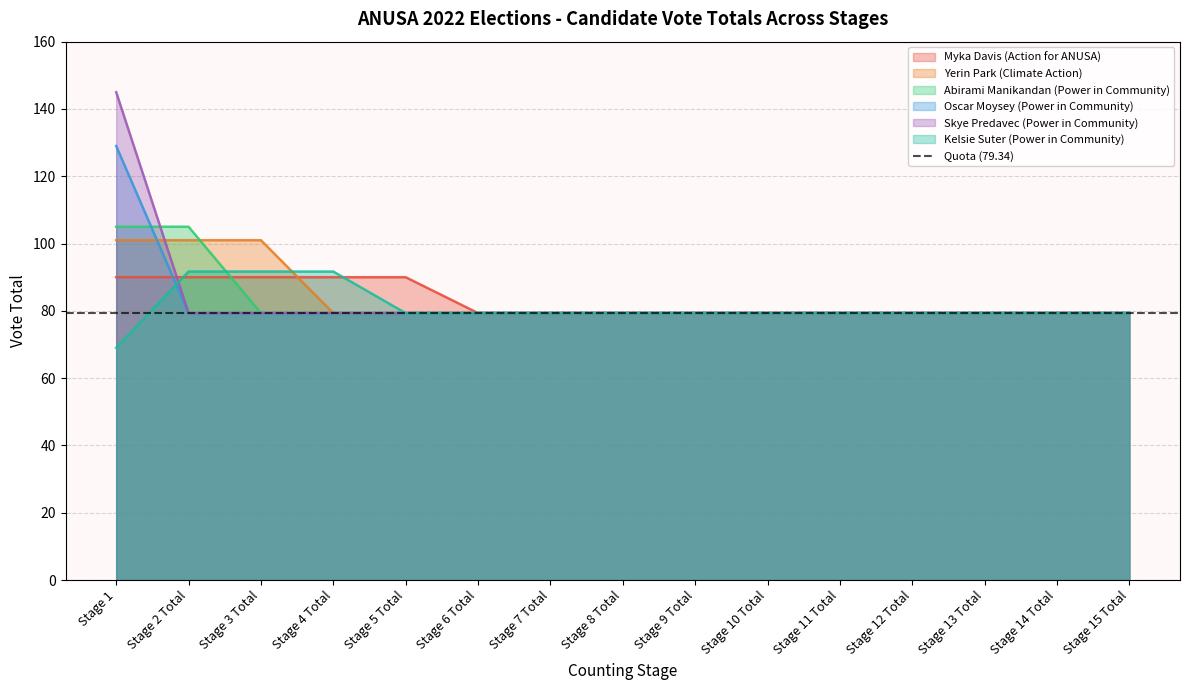

True or false: Oscar Moysey (Power in Community) and Abirami Manikandan (Power in Community) intersect in this chart.

True